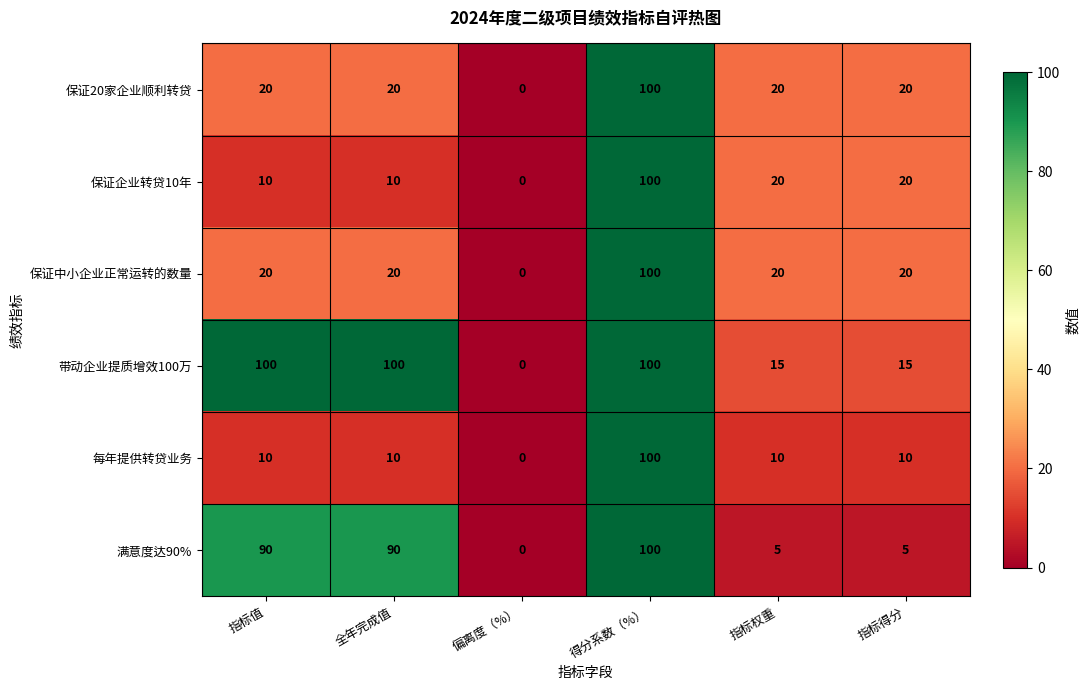

What is the spread (max minus min) of values at 指标得分?

15